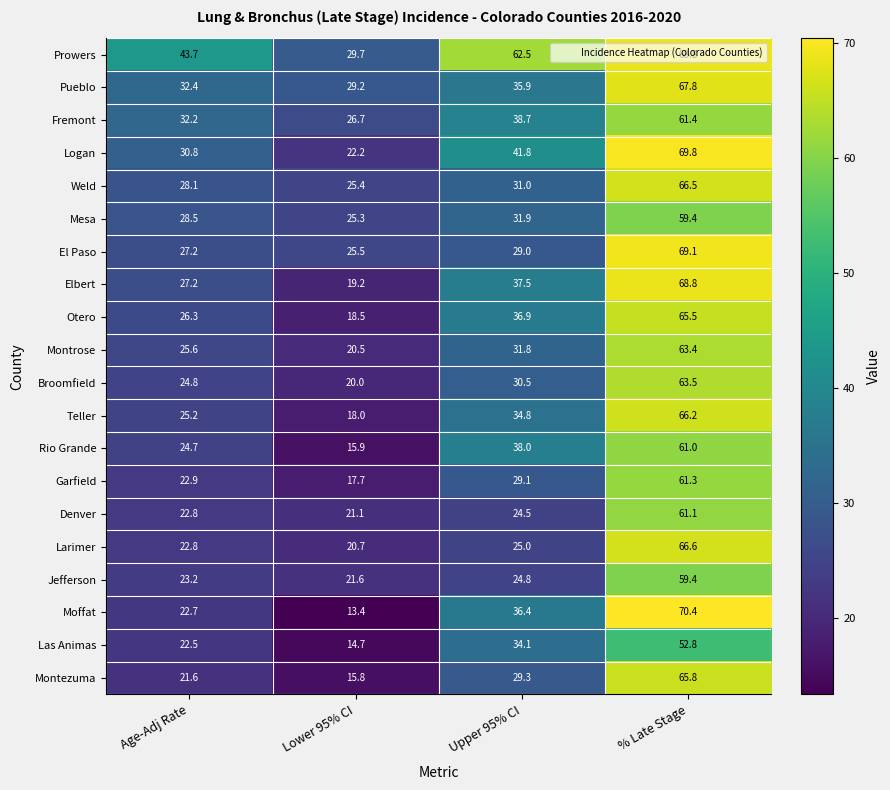

What is the sum of the Pueblo values at Upper 95% CI and Age-Adj Rate?

68.3